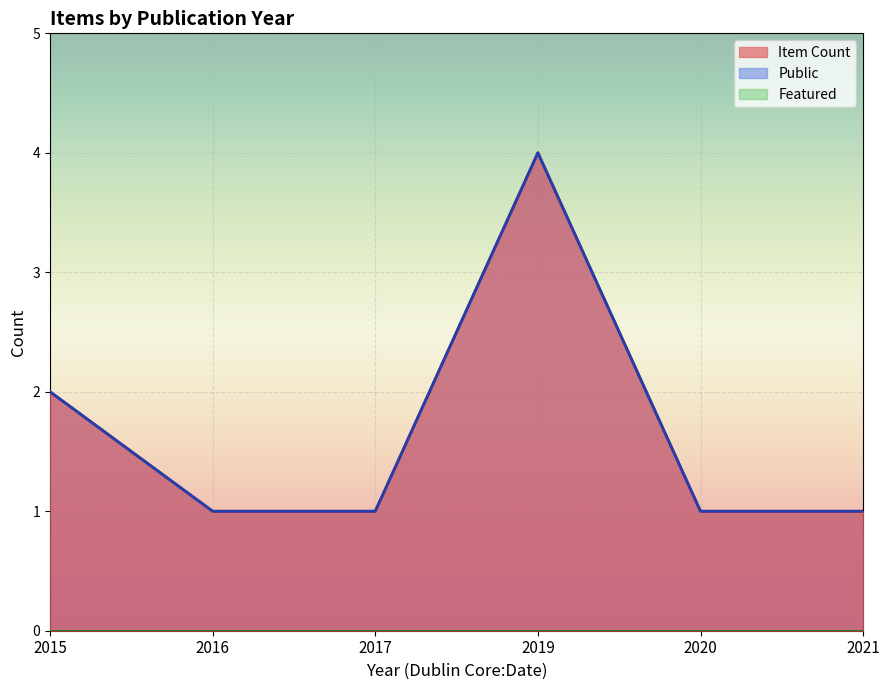

True or false: Public and Item Count cross at least once.

False